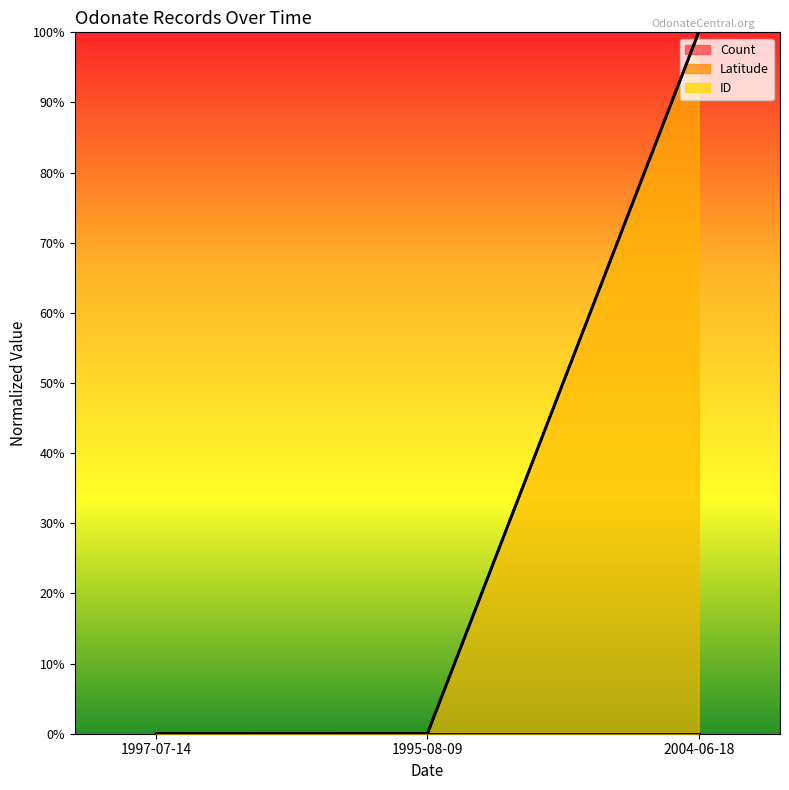

Reading left to right, transcribe all the data shown in this chart.

Count line: 1997-07-14=0.0	1995-08-09=0.0	2004-06-18=0.0
Latitude line: 1997-07-14=0.0	1995-08-09=0.0	2004-06-18=1.0
ID line: 1997-07-14=0.0	1995-08-09=0.0	2004-06-18=1.0